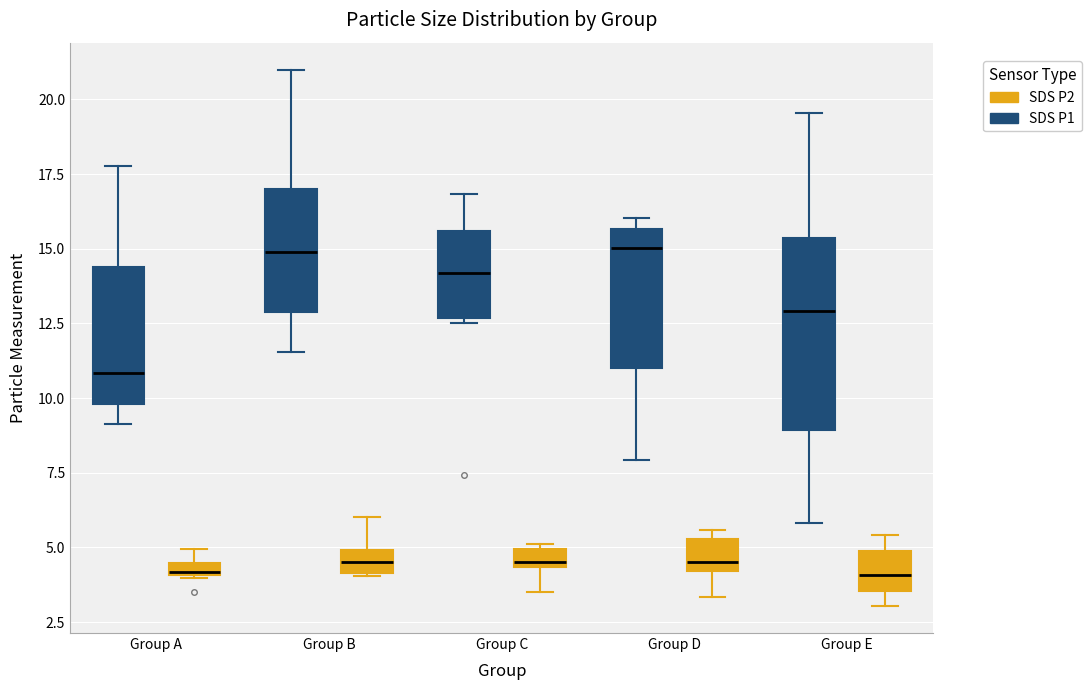

Which box is the tallest, from its lower edge to its upper edge?

Group E (SDS P1)